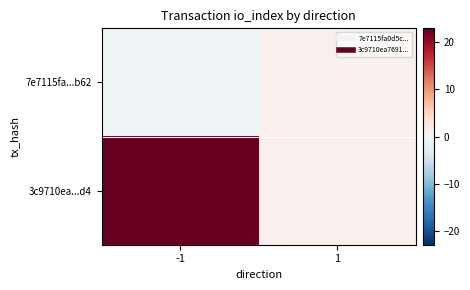

Reading right to left, extract all data points from this chart.

7e7115fa...b62: 1=1	-1=-1
3c9710ea...d4: 1=1	-1=23